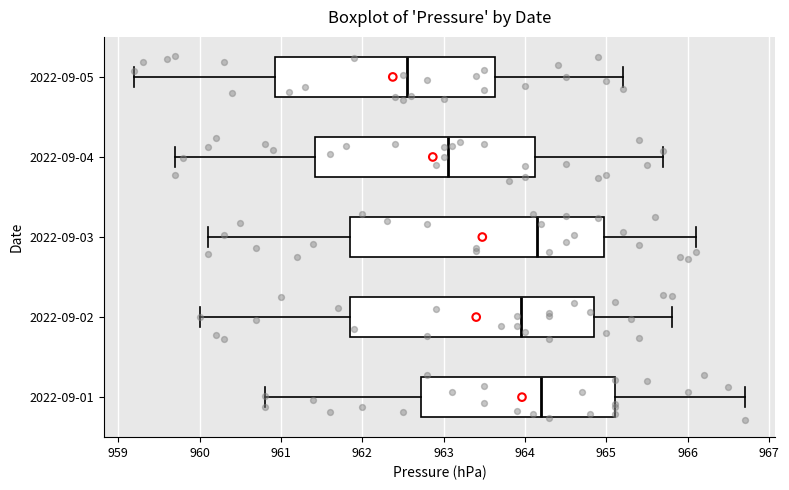

Which box is the widest, from its left edge to its right edge?

2022-09-03